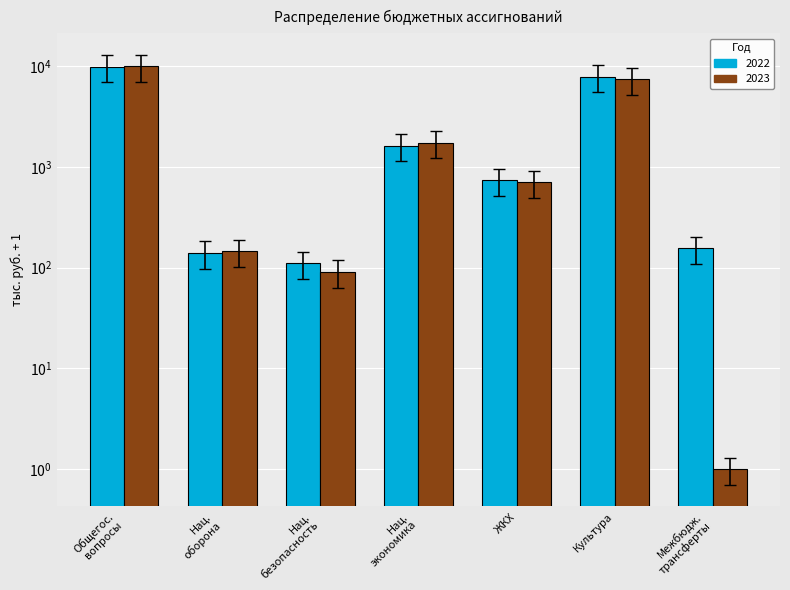

What is the lowest value of the 2023 series?

0.7